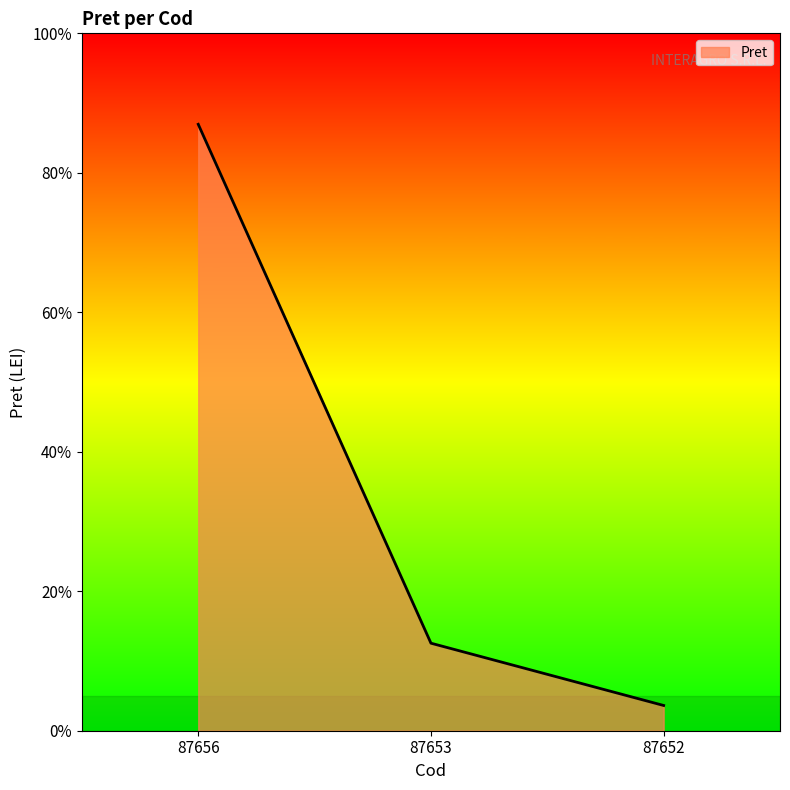

Reading left to right, list all the values displayed in this chart.

80506.3	11620.7	3351.6